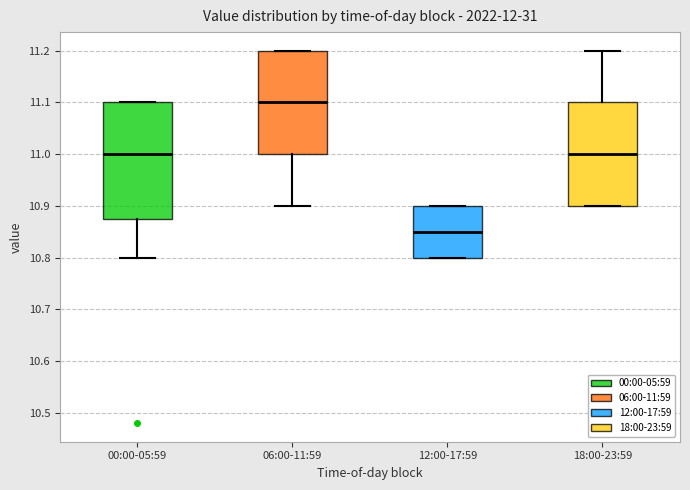

Reading left to right, read every box against the y-axis: the position of its median line, the range the box covers, and the ends of its whiskers. The values are not printed on the chart, so give them approximately, as read against the axis.

00:00-05:59: median 11.00, box 10.88 to 11.10, whiskers 10.80 to 11.10
06:00-11:59: median 11.10, box 11.00 to 11.20, whiskers 10.90 to 11.20
12:00-17:59: median 10.85, box 10.80 to 10.90, whiskers 10.80 to 10.90
18:00-23:59: median 11.00, box 10.90 to 11.10, whiskers 10.90 to 11.20